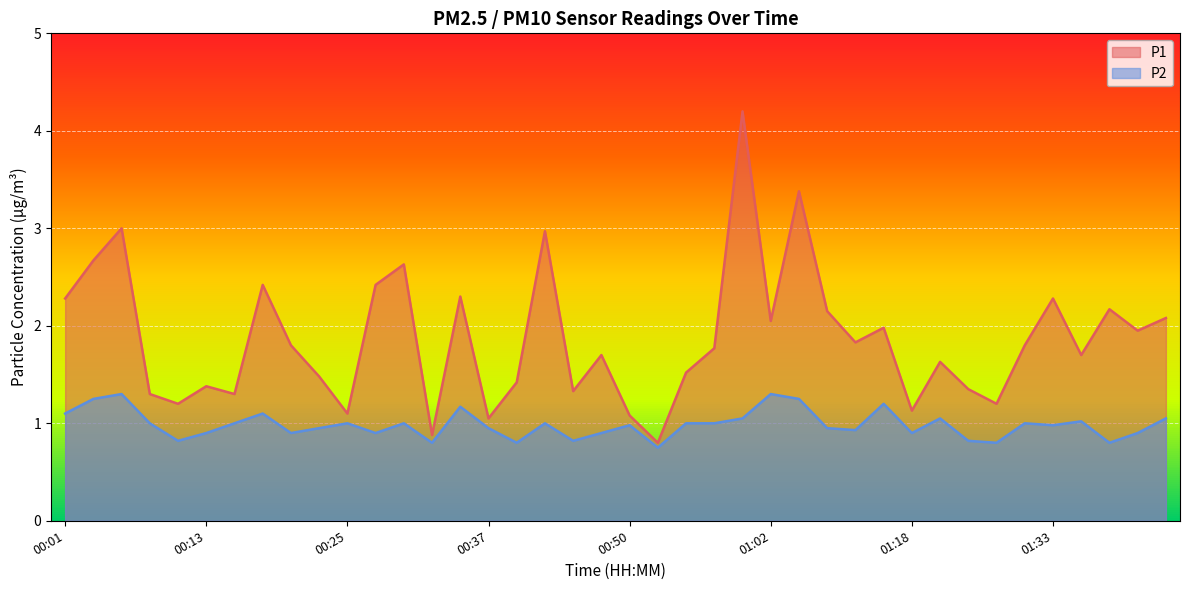

Reading left to right, extract all data points from this chart.

P1: 2.3	2.7	3.0	1.3	1.2	1.4	1.3	2.4	1.8	1.5	1.1	2.4	2.6	0.9	2.3	1.1	1.4	3.0	1.3	1.7	1.1	0.8	1.5	1.8	4.2	2.0	3.4	2.1	1.8	2.0	1.1	1.6	1.4	1.2	1.8	2.3	1.7	2.2	1.9	2.1
P2: 1.1	1.2	1.3	1.0	0.8	0.9	1.0	1.1	0.9	0.9	1.0	0.9	1.0	0.8	1.2	0.9	0.8	1.0	0.8	0.9	1.0	0.8	1.0	1.0	1.1	1.3	1.2	0.9	0.9	1.2	0.9	1.1	0.8	0.8	1.0	1.0	1.0	0.8	0.9	1.1